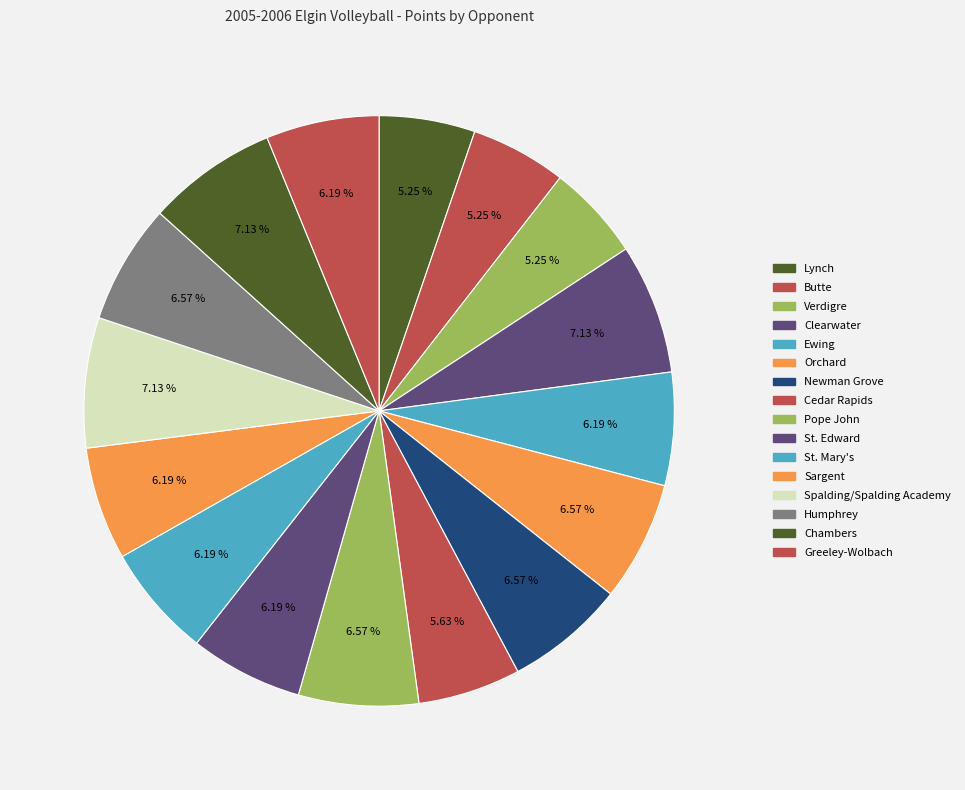

To the nearest percent, what is the difference between the largest and smallest slice percentages?

2%